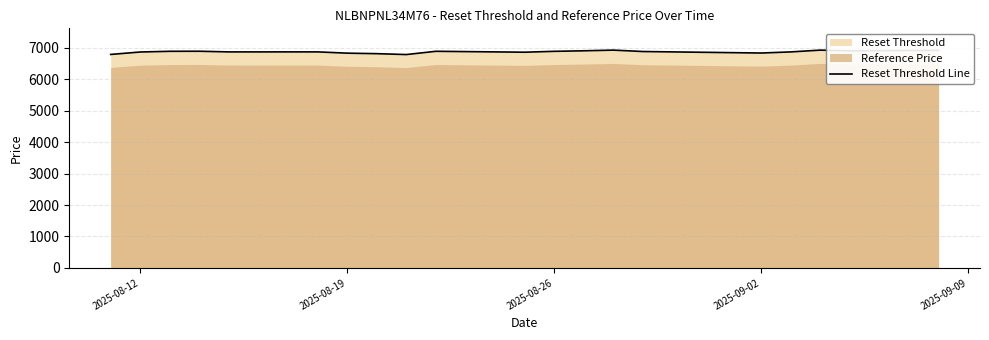

Reading left to right, what are all the values shown in this chart?

6787.1	6864.5	6886.7	6888.8	6867.6	6867.9	6827.6	6811.3	6783.4	6887.0	6857.7	6885.8	6902.7	6924.3	6879.6	6831.9	6867.3	6924.1	6901.9	6917.0